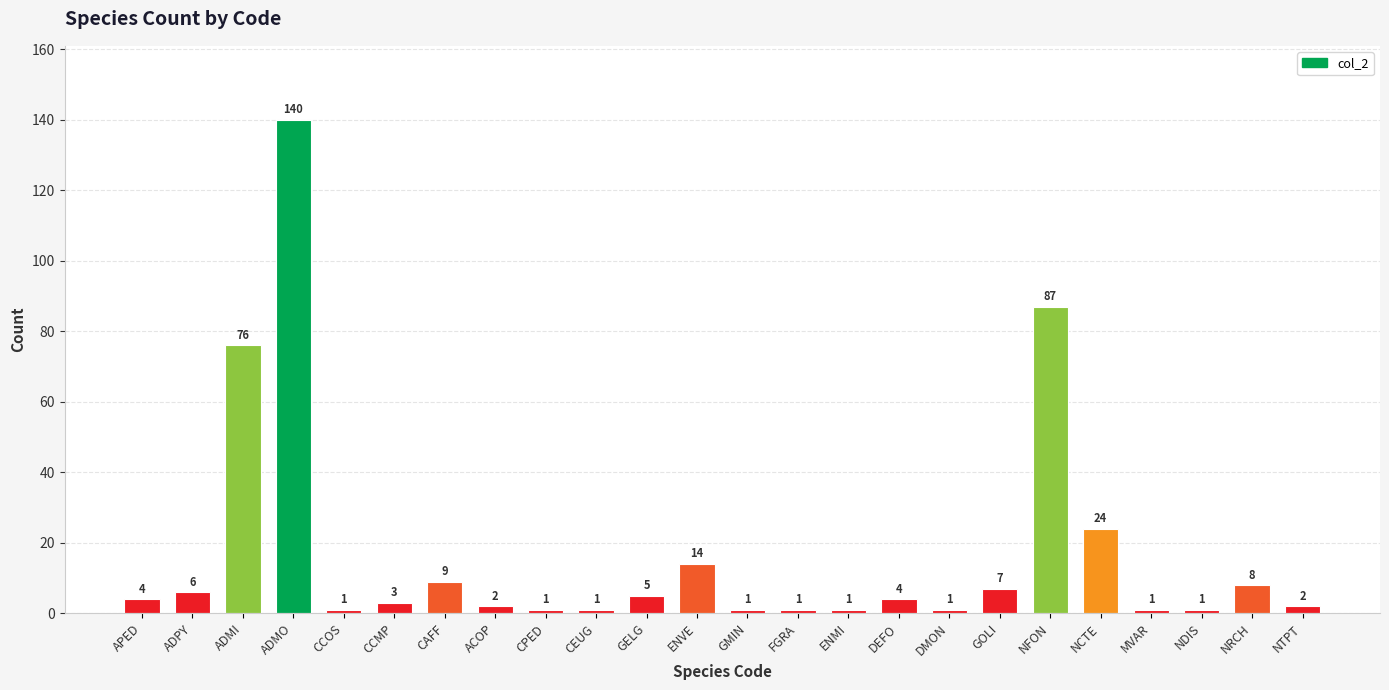

What is the value of the 16th bar from the left?

4